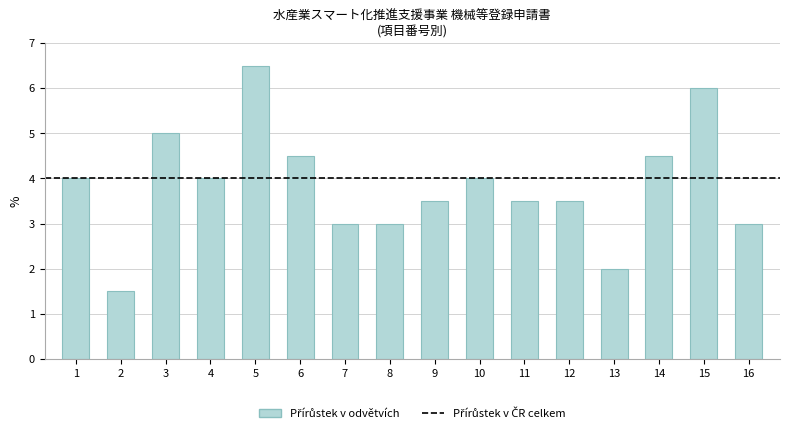

Is it true that the value at 14 is 4.5?

True